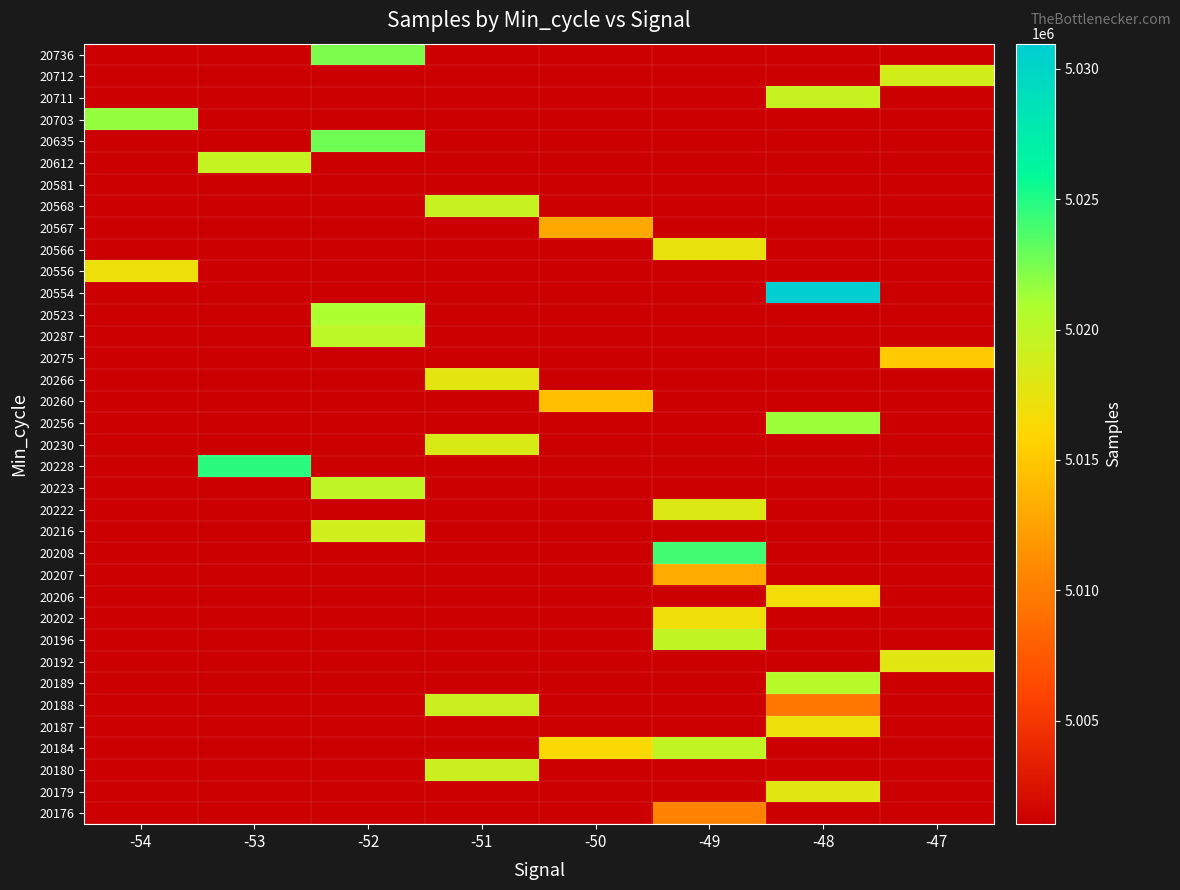

Reading left to right, what are all the values shown in this chart?

20176: -54=5001041	-53=5001041	-52=5001041	-51=5001041	-50=5001041	-49=5010500	-48=5001041	-47=5001041
20179: -54=5001041	-53=5001041	-52=5001041	-51=5001041	-50=5001041	-49=5001041	-48=5017789	-47=5001041
20180: -54=5001041	-53=5001041	-52=5001041	-51=5019257	-50=5001041	-49=5001041	-48=5001041	-47=5001041
20184: -54=5001041	-53=5001041	-52=5001041	-51=5001041	-50=5016286	-49=5019838	-48=5001041	-47=5001041
20187: -54=5001041	-53=5001041	-52=5001041	-51=5001041	-50=5001041	-49=5001041	-48=5017129	-47=5001041
20188: -54=5001041	-53=5001041	-52=5001041	-51=5019246	-50=5001041	-49=5001041	-48=5009501	-47=5001041
20189: -54=5001041	-53=5001041	-52=5001041	-51=5001041	-50=5001041	-49=5001041	-48=5020328	-47=5001041
20192: -54=5001041	-53=5001041	-52=5001041	-51=5001041	-50=5001041	-49=5001041	-48=5001041	-47=5017776
20196: -54=5001041	-53=5001041	-52=5001041	-51=5001041	-50=5001041	-49=5019852	-48=5001041	-47=5001041
20202: -54=5001041	-53=5001041	-52=5001041	-51=5001041	-50=5001041	-49=5016893	-48=5001041	-47=5001041
20206: -54=5001041	-53=5001041	-52=5001041	-51=5001041	-50=5001041	-49=5001041	-48=5016755	-47=5001041
20207: -54=5001041	-53=5001041	-52=5001041	-51=5001041	-50=5001041	-49=5013119	-48=5001041	-47=5001041
20208: -54=5001041	-53=5001041	-52=5001041	-51=5001041	-50=5001041	-49=5023950	-48=5001041	-47=5001041
20216: -54=5001041	-53=5001041	-52=5018846	-51=5001041	-50=5001041	-49=5001041	-48=5001041	-47=5001041
20222: -54=5001041	-53=5001041	-52=5001041	-51=5001041	-50=5001041	-49=5018196	-48=5001041	-47=5001041
20223: -54=5001041	-53=5001041	-52=5019873	-51=5001041	-50=5001041	-49=5001041	-48=5001041	-47=5001041
20228: -54=5001041	-53=5024689	-52=5001041	-51=5001041	-50=5001041	-49=5001041	-48=5001041	-47=5001041
20230: -54=5001041	-53=5001041	-52=5001041	-51=5018358	-50=5001041	-49=5001041	-48=5001041	-47=5001041
20256: -54=5001041	-53=5001041	-52=5001041	-51=5001041	-50=5001041	-49=5001041	-48=5021391	-47=5001041
20260: -54=5001041	-53=5001041	-52=5001041	-51=5001041	-50=5014445	-49=5001041	-48=5001041	-47=5001041
20266: -54=5001041	-53=5001041	-52=5001041	-51=5017737	-50=5001041	-49=5001041	-48=5001041	-47=5001041
20275: -54=5001041	-53=5001041	-52=5001041	-51=5001041	-50=5001041	-49=5001041	-48=5001041	-47=5015232
20287: -54=5001041	-53=5001041	-52=5020003	-51=5001041	-50=5001041	-49=5001041	-48=5001041	-47=5001041
20523: -54=5001041	-53=5001041	-52=5020944	-51=5001041	-50=5001041	-49=5001041	-48=5001041	-47=5001041
20554: -54=5001041	-53=5001041	-52=5001041	-51=5001041	-50=5001041	-49=5001041	-48=5030958	-47=5001041
20556: -54=5017094	-53=5001041	-52=5001041	-51=5001041	-50=5001041	-49=5001041	-48=5001041	-47=5001041
20566: -54=5001041	-53=5001041	-52=5001041	-51=5001041	-50=5001041	-49=5017399	-48=5001041	-47=5001041
20567: -54=5001041	-53=5001041	-52=5001041	-51=5001041	-50=5012931	-49=5001041	-48=5001041	-47=5001041
20568: -54=5001041	-53=5001041	-52=5001041	-51=5019488	-50=5001041	-49=5001041	-48=5001041	-47=5001041
20581: -54=5001041	-53=5001041	-52=5001041	-51=5001041	-50=5001041	-49=5001041	-48=5001041	-47=5001041
20612: -54=5001041	-53=5019549	-52=5001041	-51=5001041	-50=5001041	-49=5001041	-48=5001041	-47=5001041
20635: -54=5001041	-53=5001041	-52=5022766	-51=5001041	-50=5001041	-49=5001041	-48=5001041	-47=5001041
20703: -54=5021672	-53=5001041	-52=5001041	-51=5001041	-50=5001041	-49=5001041	-48=5001041	-47=5001041
20711: -54=5001041	-53=5001041	-52=5001041	-51=5001041	-50=5001041	-49=5001041	-48=5019441	-47=5001041
20712: -54=5001041	-53=5001041	-52=5001041	-51=5001041	-50=5001041	-49=5001041	-48=5001041	-47=5018732
20736: -54=5001041	-53=5001041	-52=5022314	-51=5001041	-50=5001041	-49=5001041	-48=5001041	-47=5001041